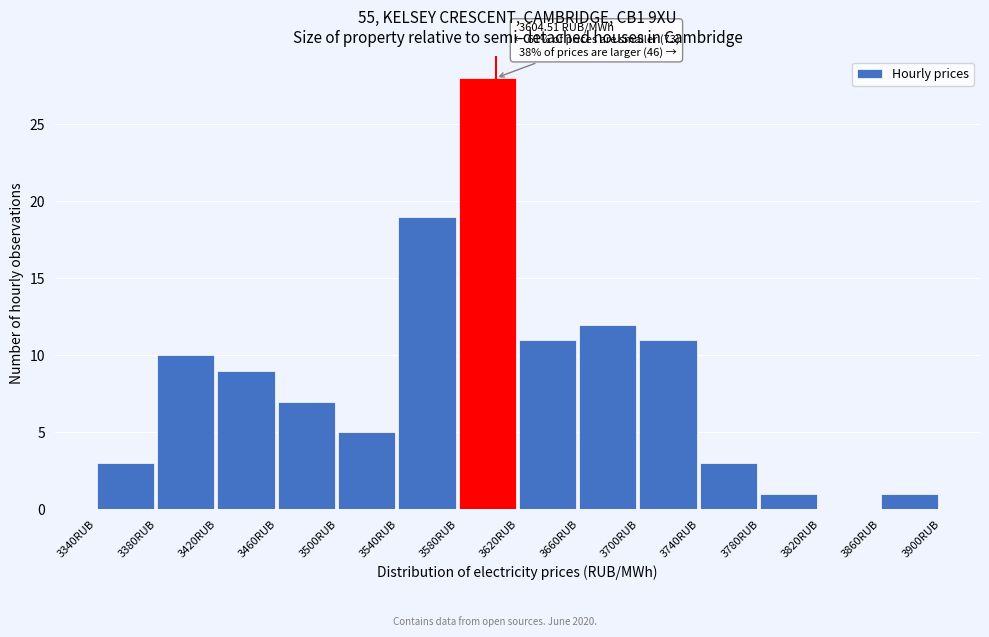

Over which range of the x-axis is the bar tallest?

3580 to 3620